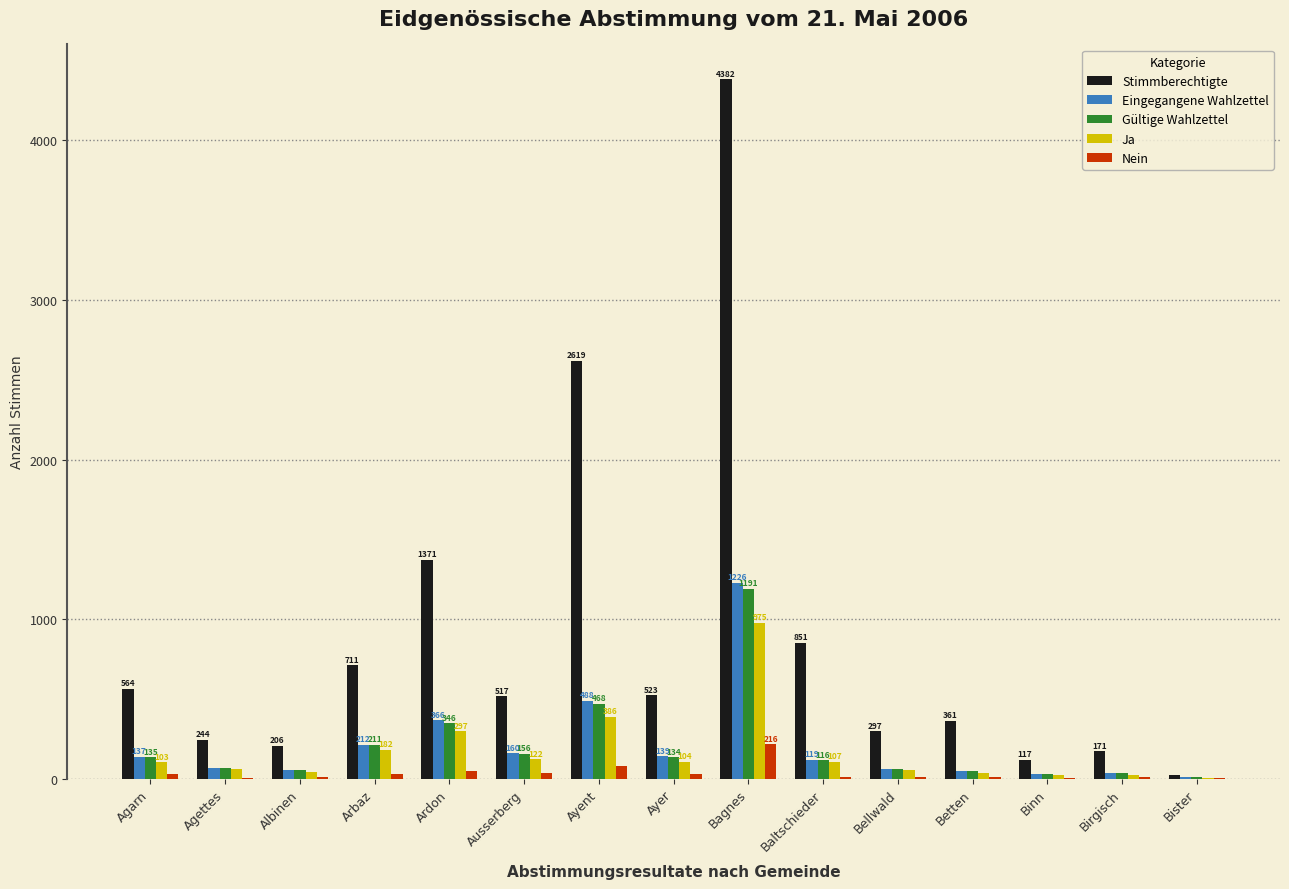

At which label is Eingegangene Wahlzettel closest to 618?

Ayent